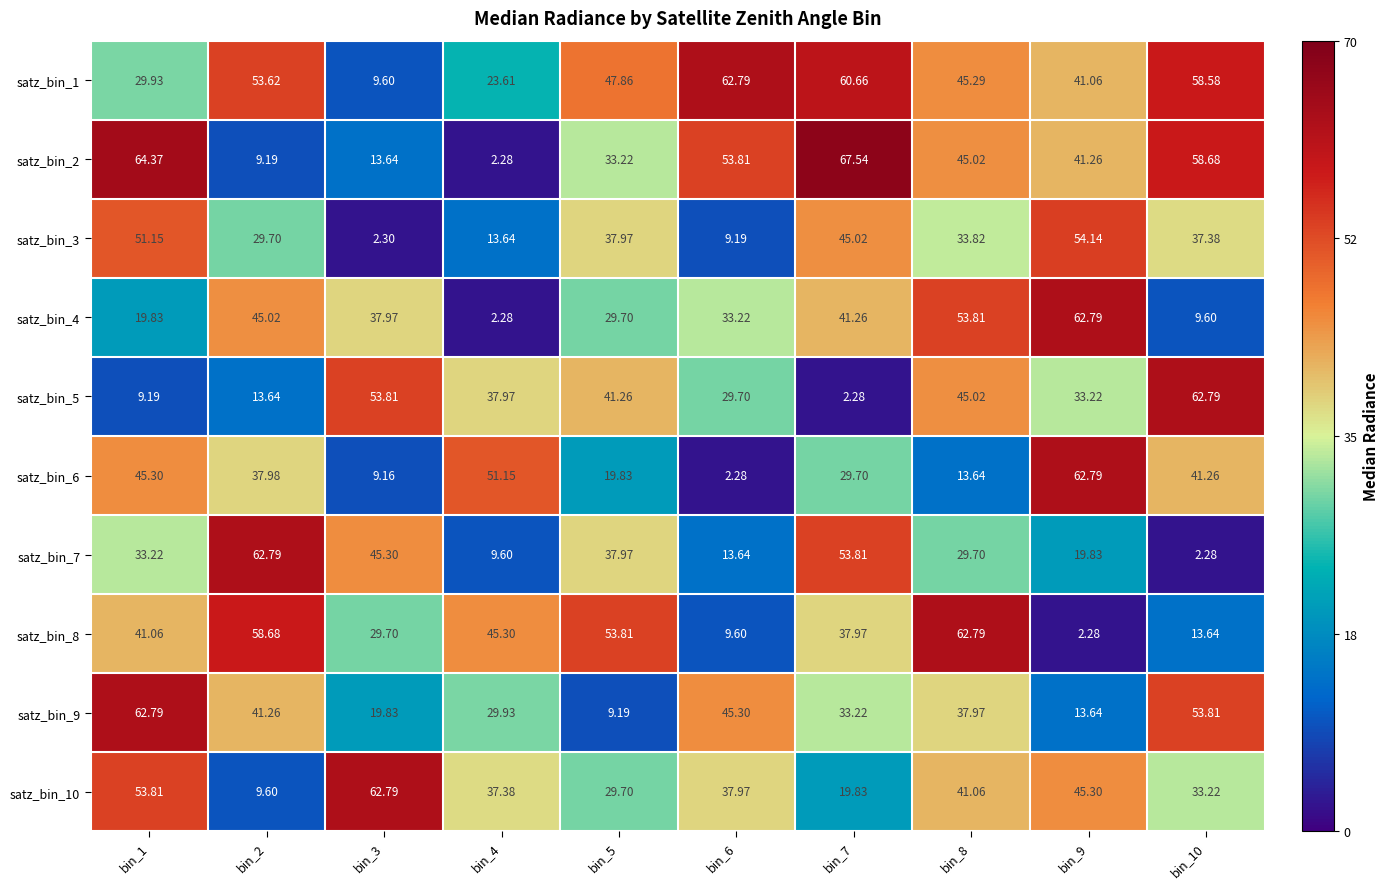

Is the value of satz_bin_1 at bin_10 greater than the value of satz_bin_2 at bin_3?

Yes